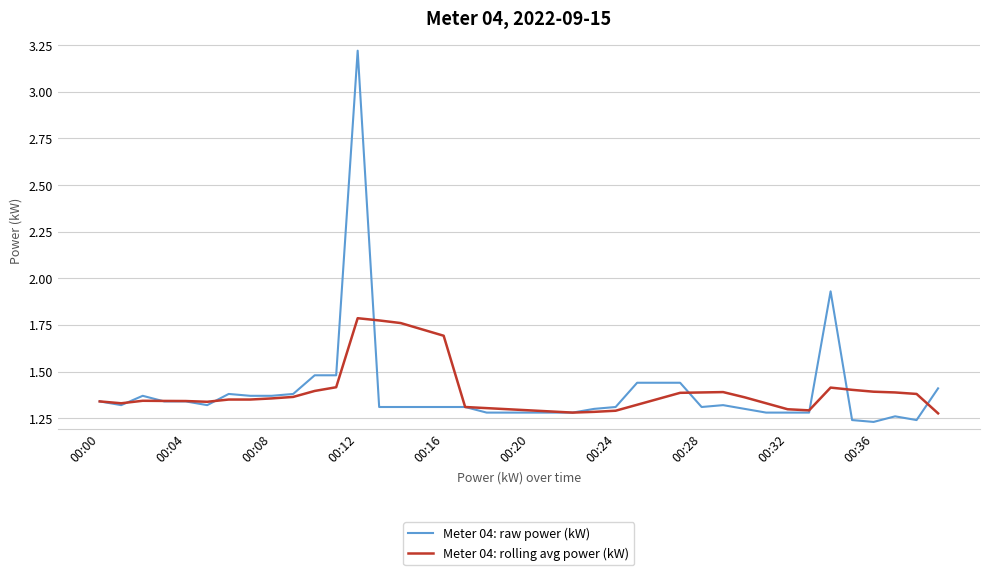

Which series ends up on top after the final intersection of Meter 04: raw power (kW) and Meter 04: rolling avg power (kW)?

Meter 04: raw power (kW)